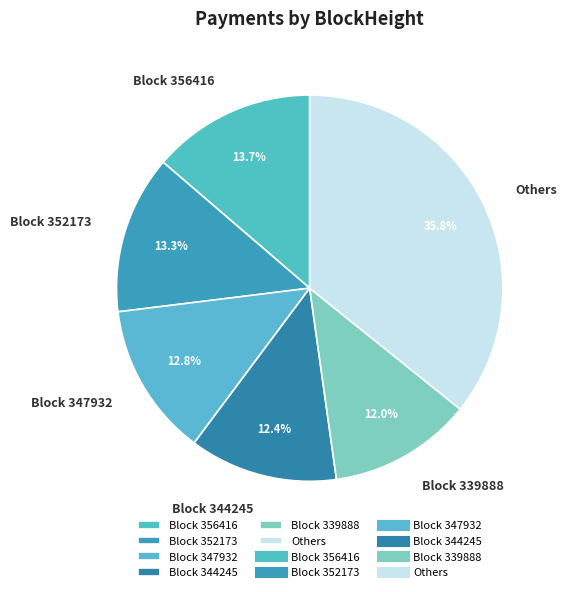

What is the ratio of the value at Others to the value at Block 356416?

2.6